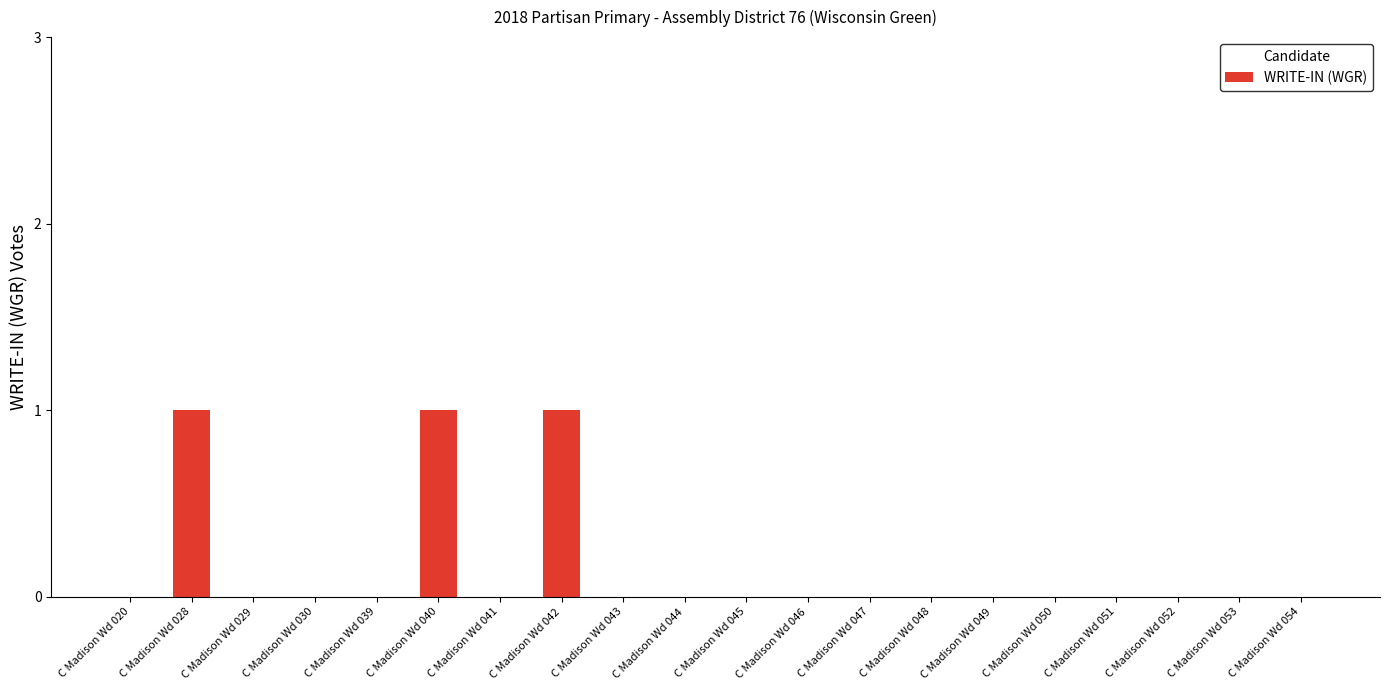

What is the greatest value displayed?

1